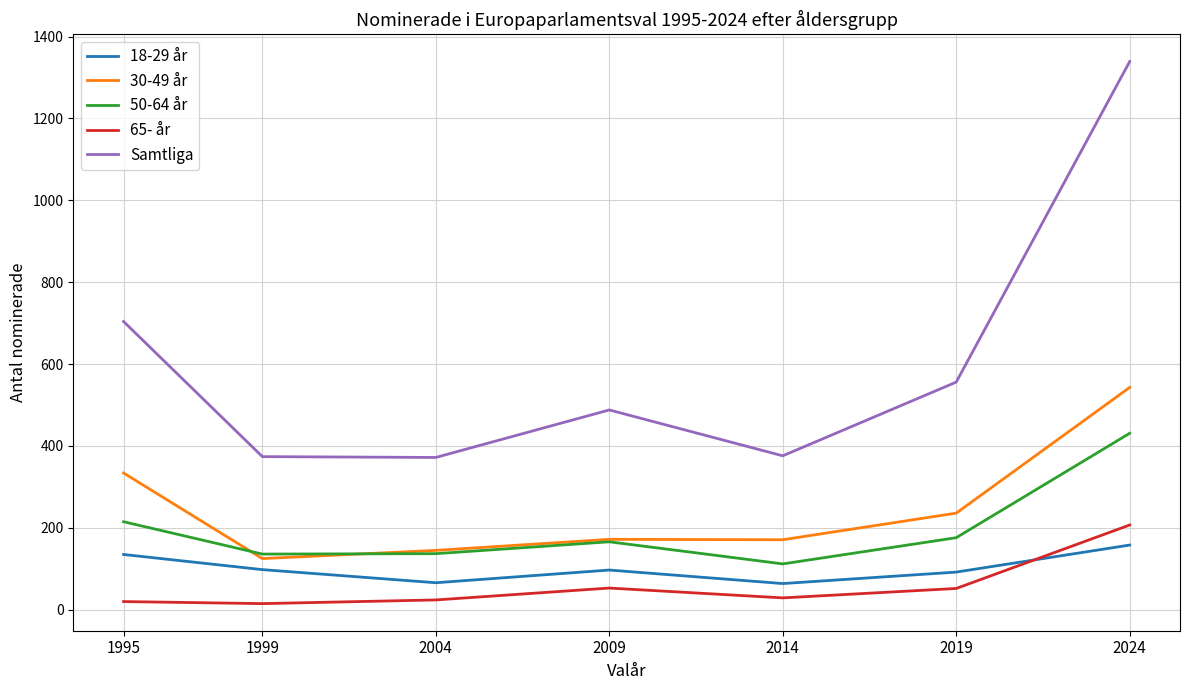

At which label does Samtliga reach its peak?

2024